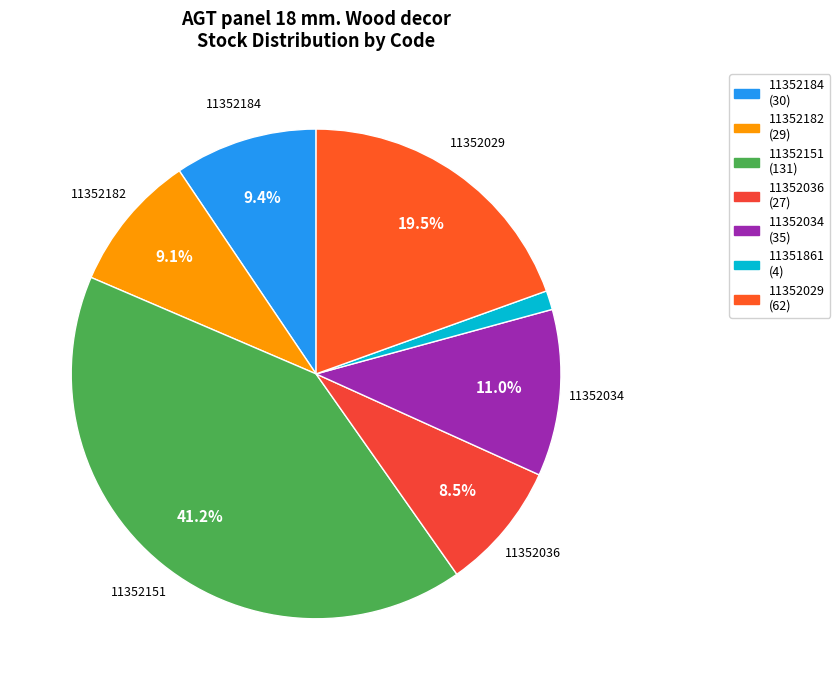

The 11351861 slice represents 1% of the pie. True or false?

True